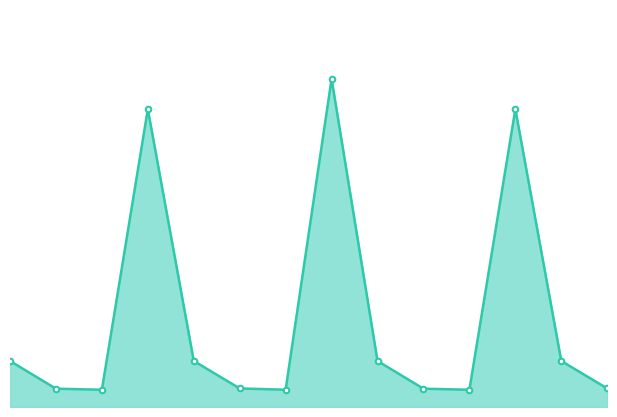

Where is the data nearest to the value 50?

6